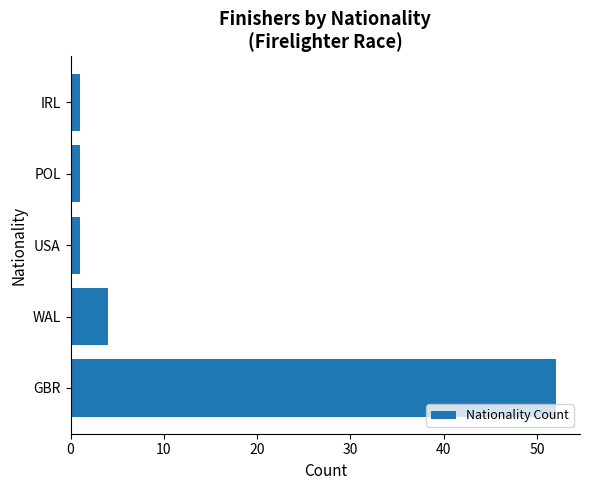

The value at WAL is 2. True or false?

False